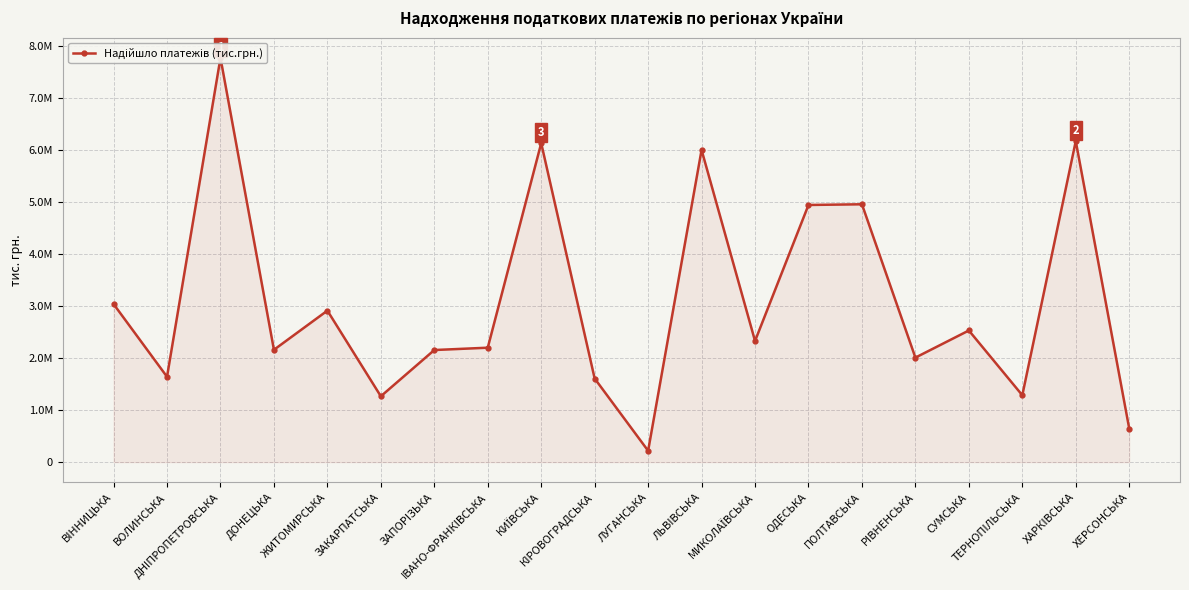

What is the value of the 7th point from the left?

2155885.1